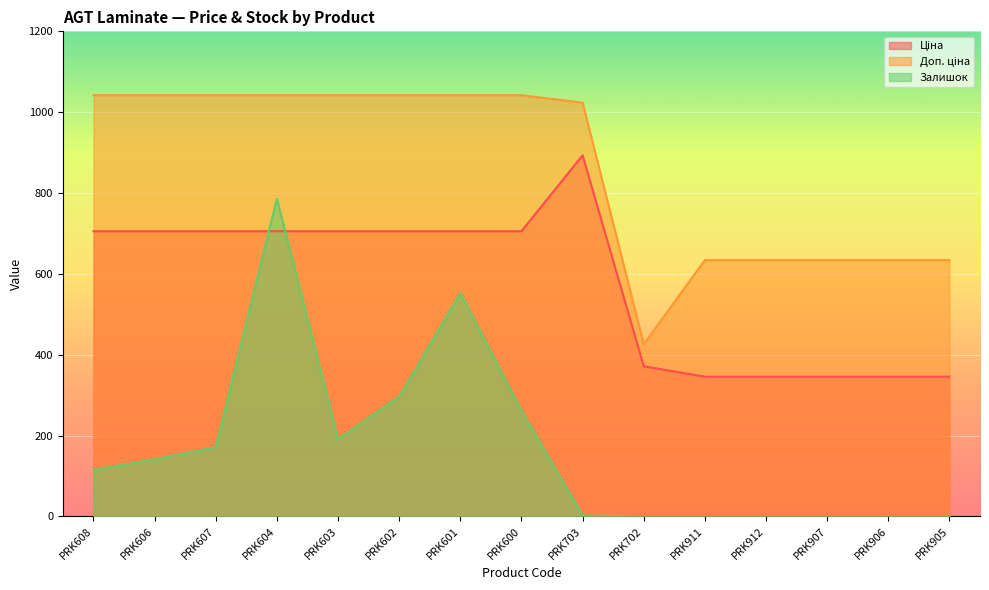

True or false: Ціна has more than 0 points higher than both neighbors.

True